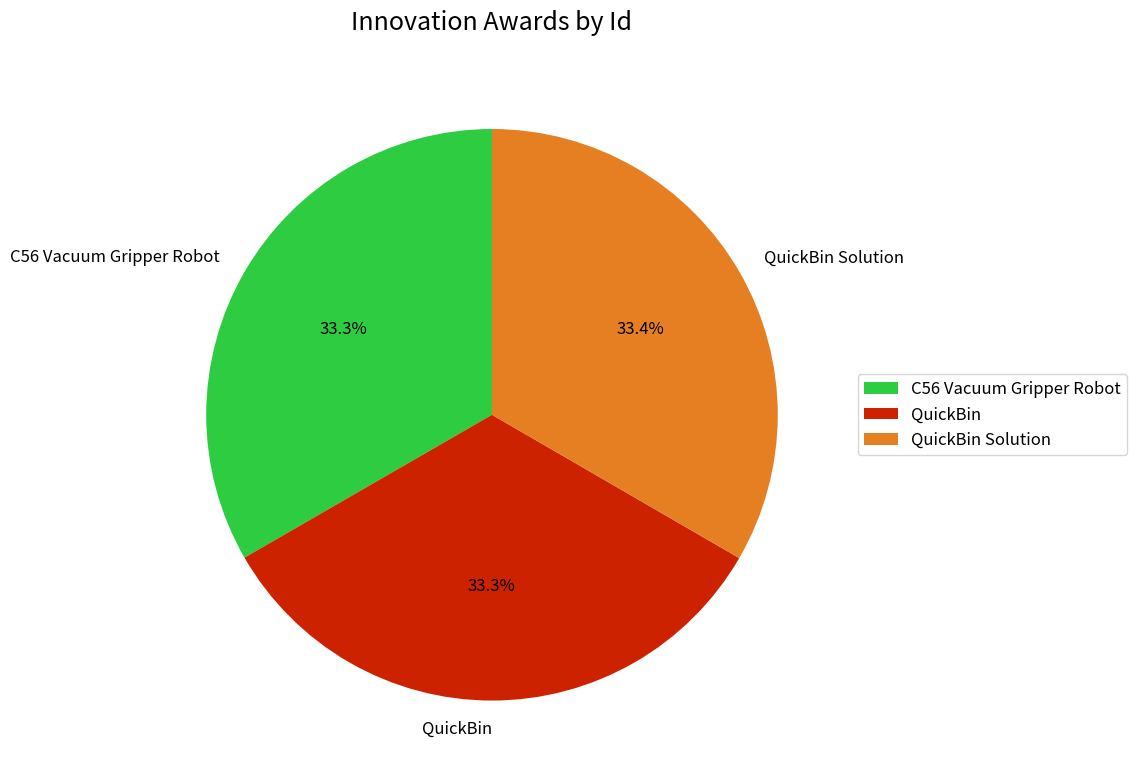

Is there any slice that represents more than half of the pie?

No